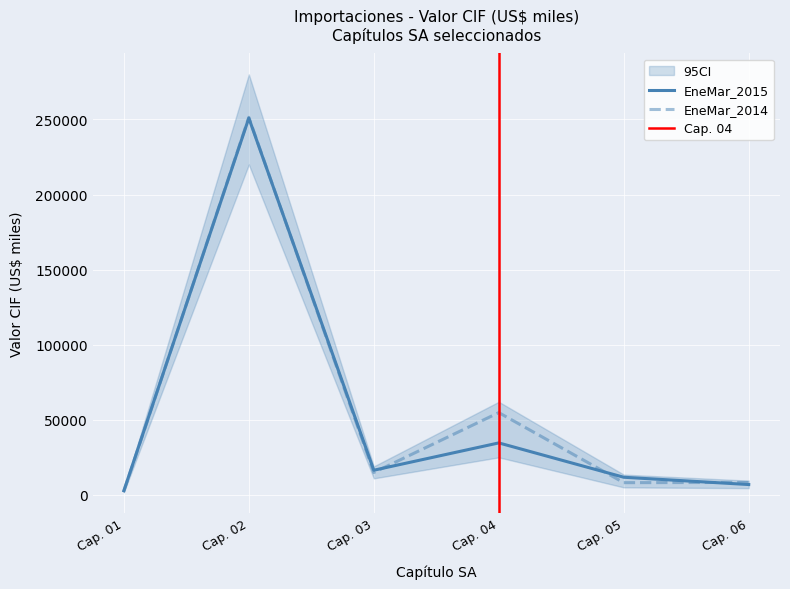

Which category has the highest value in the EneMar_2015 series?

Cap. 02